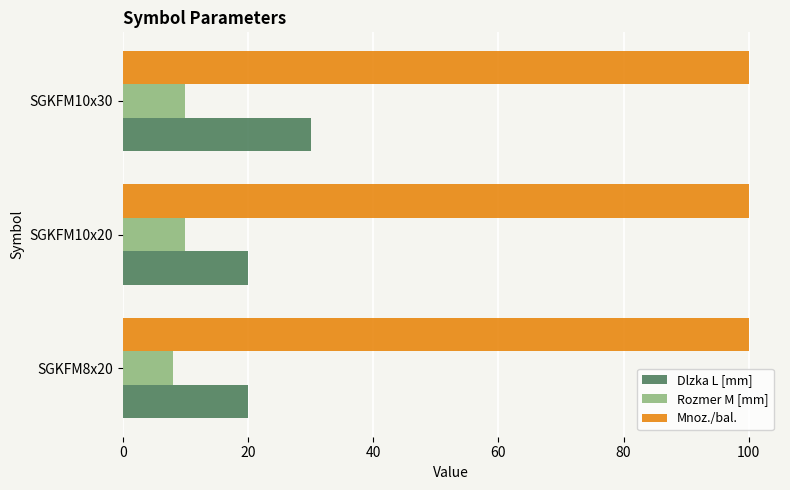

At how many categories does at least one series exceed 15?

3